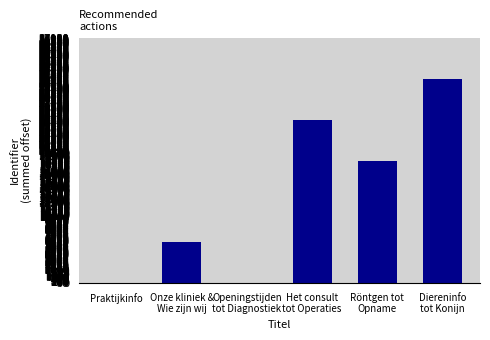

What is the maximum value shown in the chart?

30940